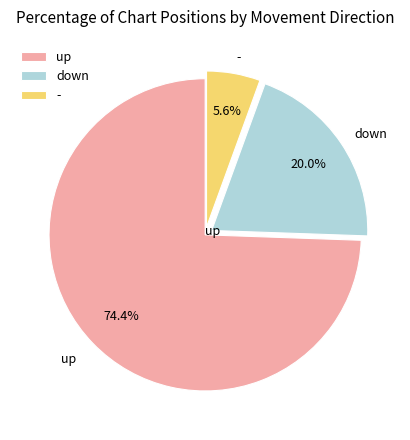

To the nearest percent, what is the average slice percentage?

33%